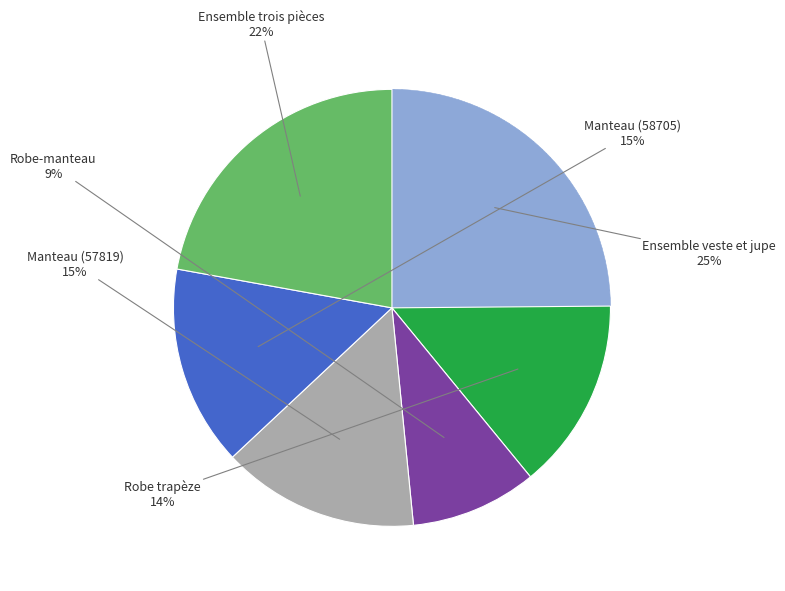

To the nearest percent, what is the average slice percentage?

17%